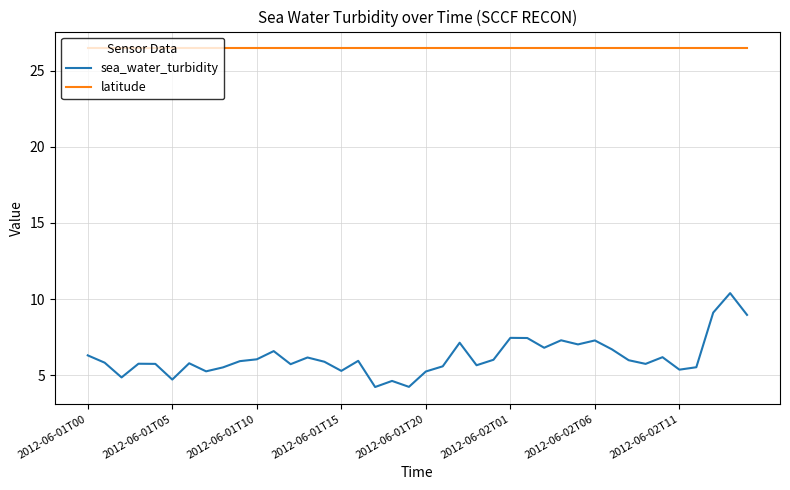

True or false: sea_water_turbidity and latitude intersect in this chart.

False